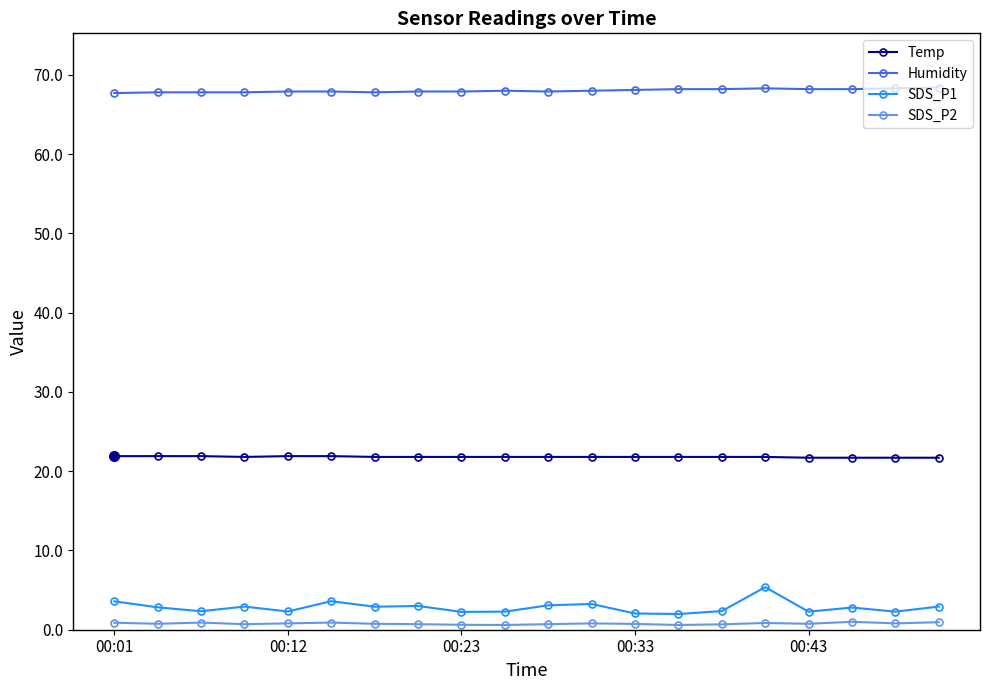

Which series has the largest range (max minus min)?

SDS_P1